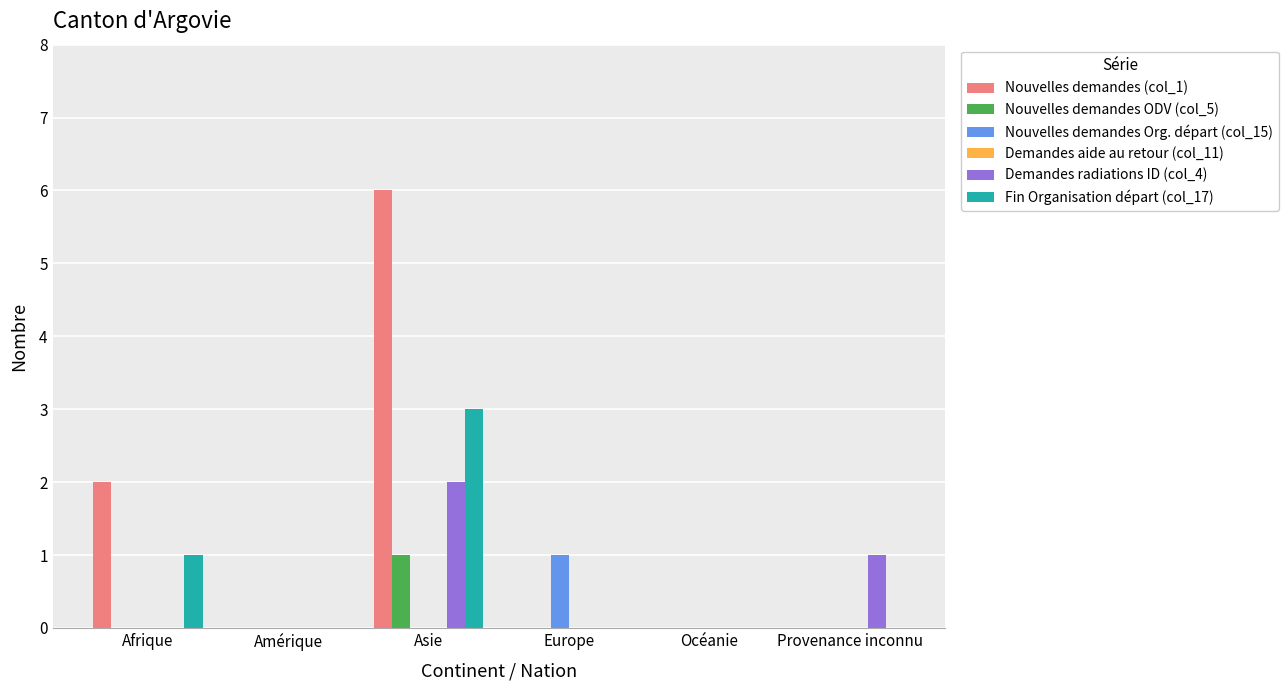

Does the chart contain stacked bars?

No